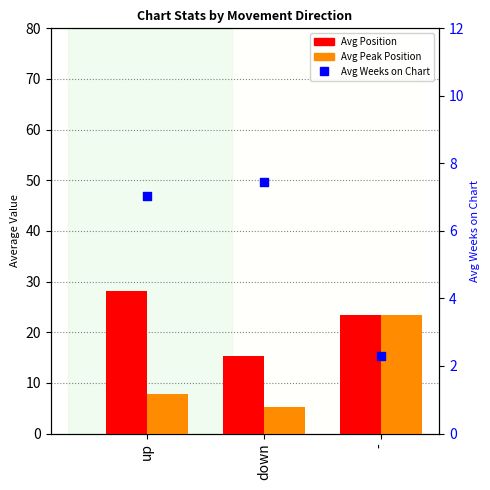

At how many categories does at least one series exceed 2?

3